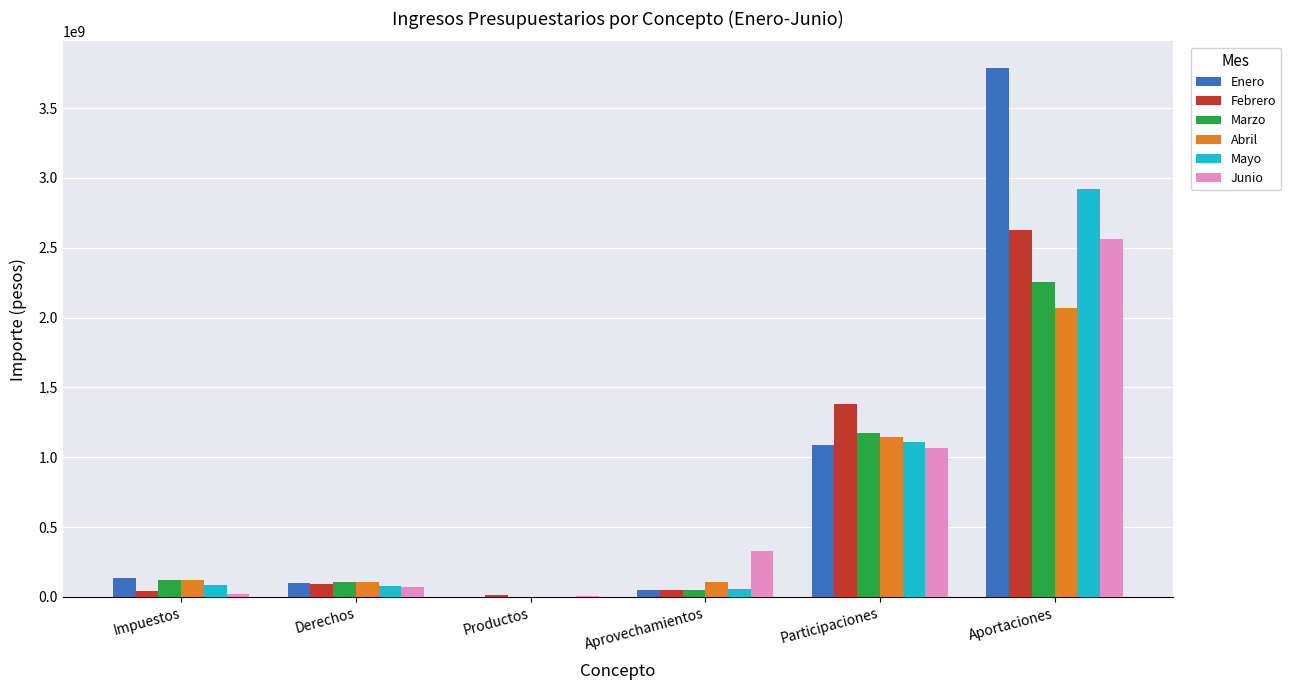

At which label does Marzo reach its peak?

Aportaciones